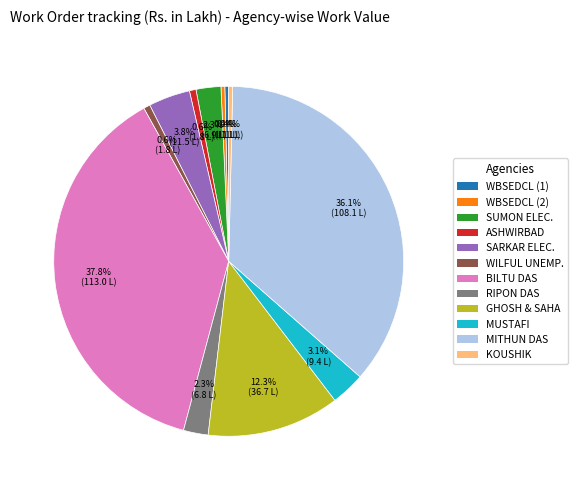

Is there a majority slice in this chart?

No